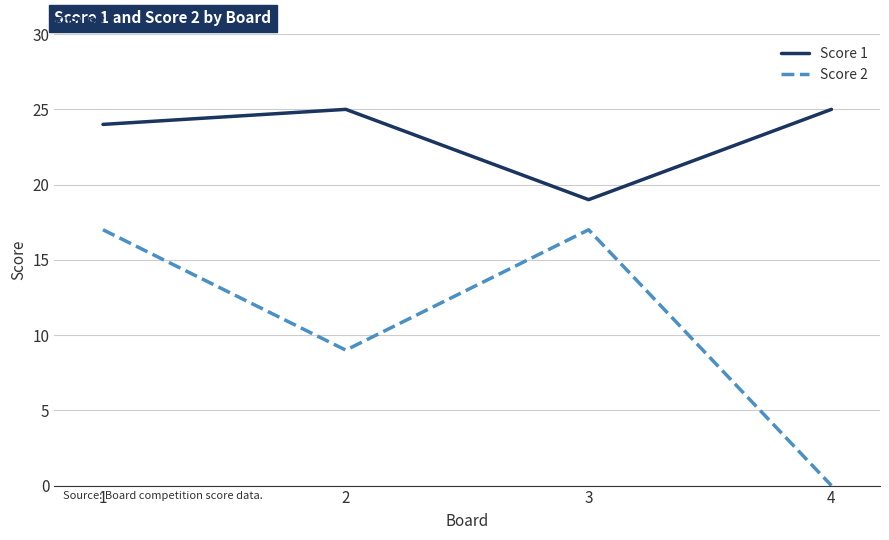

True or false: Score 1 has more than 0 interior local peaks.

True